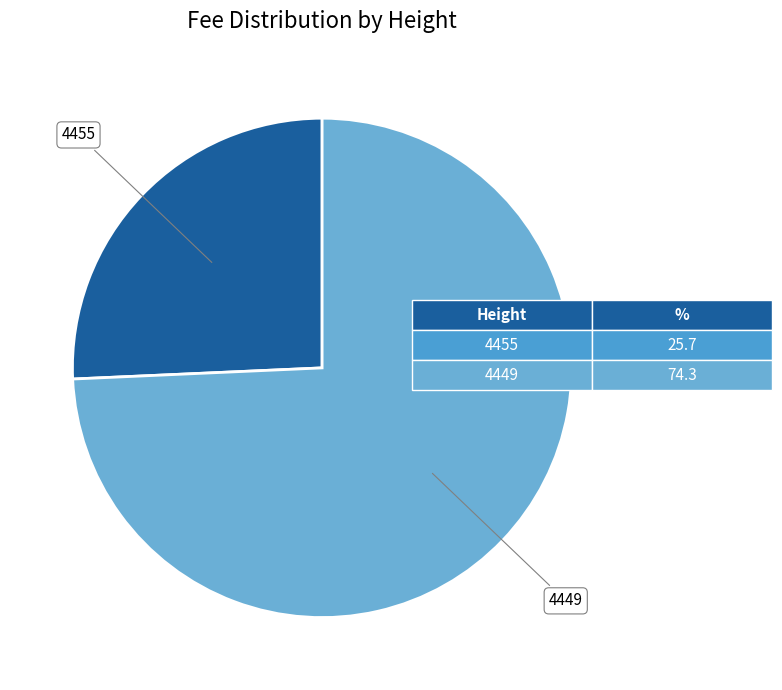

Which has a higher value, 4449 or 4455?

4449